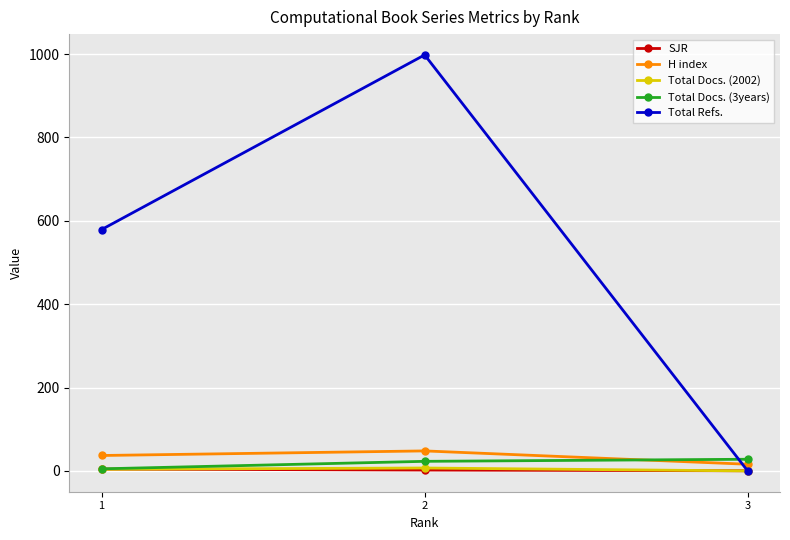

What is the highest value of the Total Refs. series?

998.0